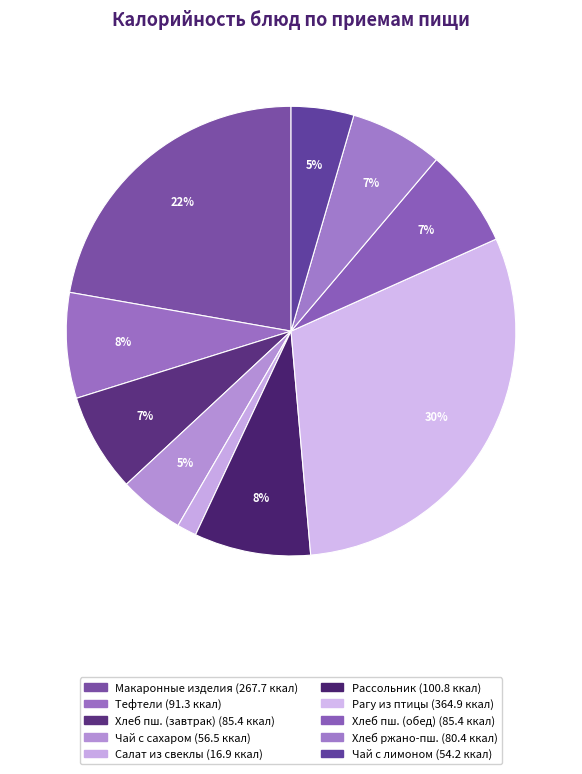

Rank the categories by value from highest to lowest.

Рагу из птицы, Макаронные изделия, Рассольник, Тефтели, Хлеб пшеничный (завтрак), Хлеб пшеничный (обед), Хлеб ржано-пшеничный, Чай с сахаром, Чай с лимоном, Салат из свеклы